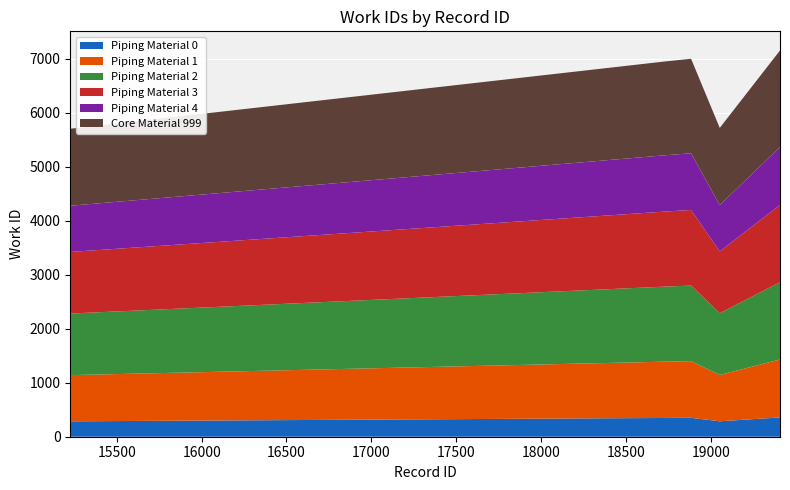

Reading left to right, extract all data points from this chart.

15226=5705	18743=6956	18744=6956	18884=7001	19053=5721	19407=7151	19408=7152